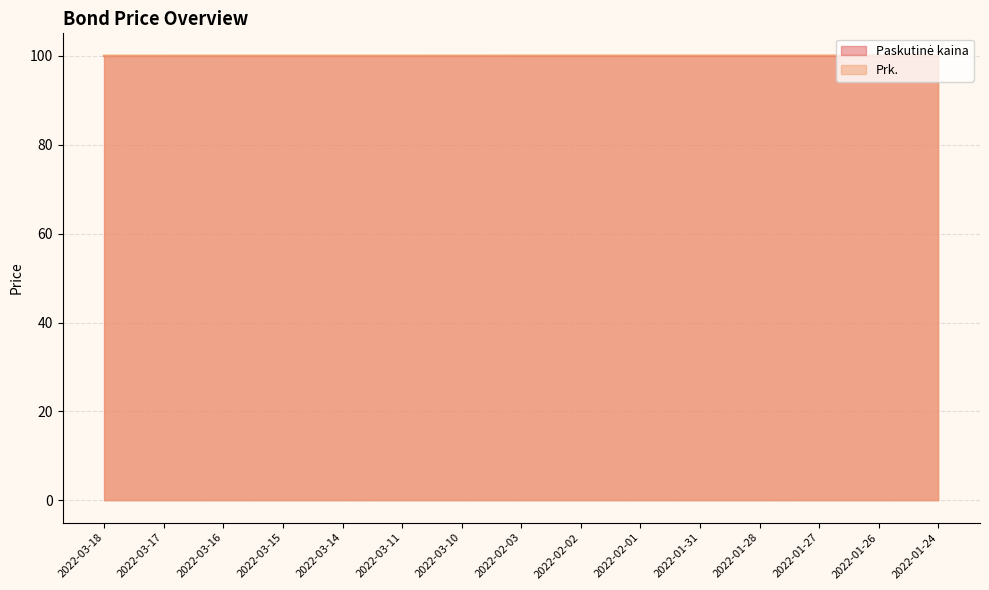

Count the values in the range 100 to 101.

15